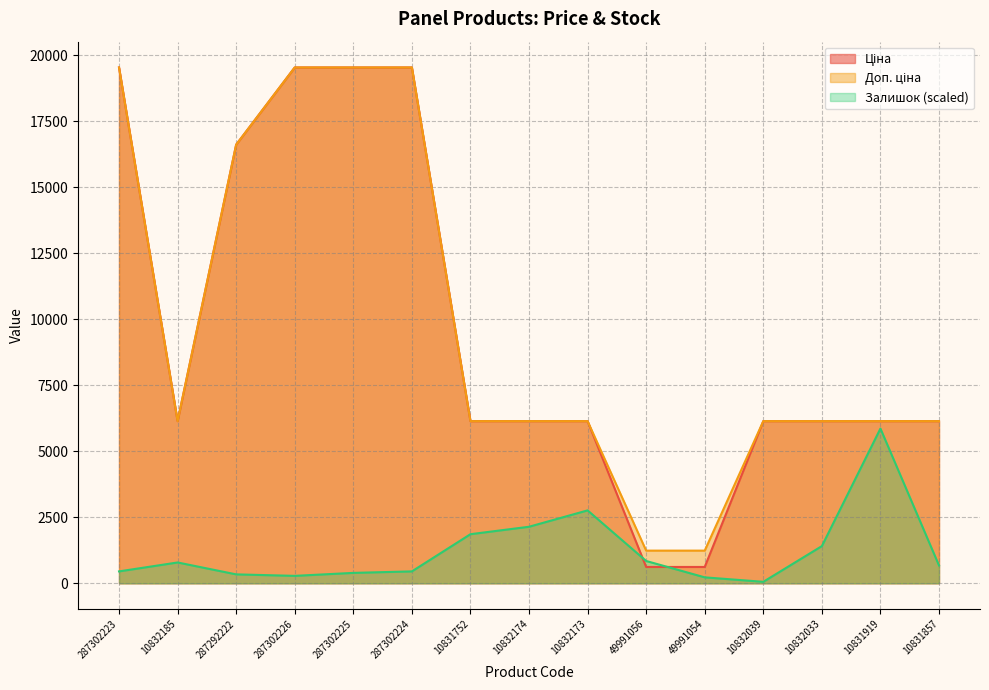

What is the sum of all Залишок values?

18546.8